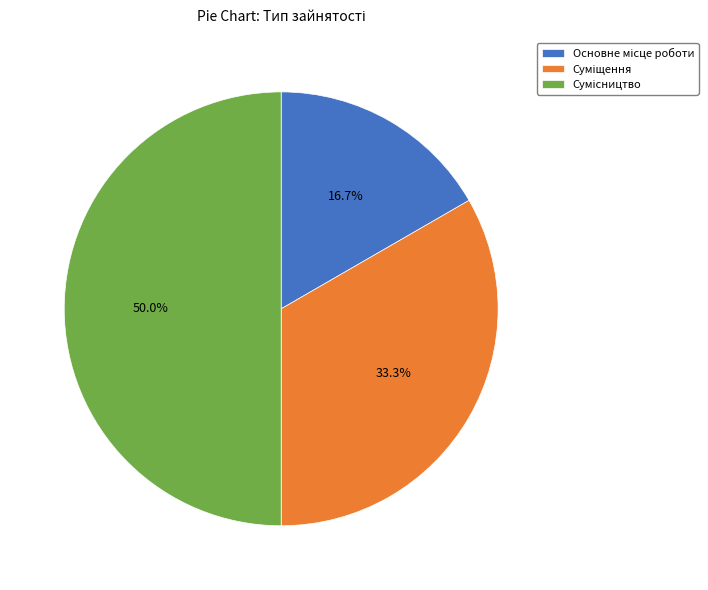

Is it true that Сумісництво is 50% of the pie?

True